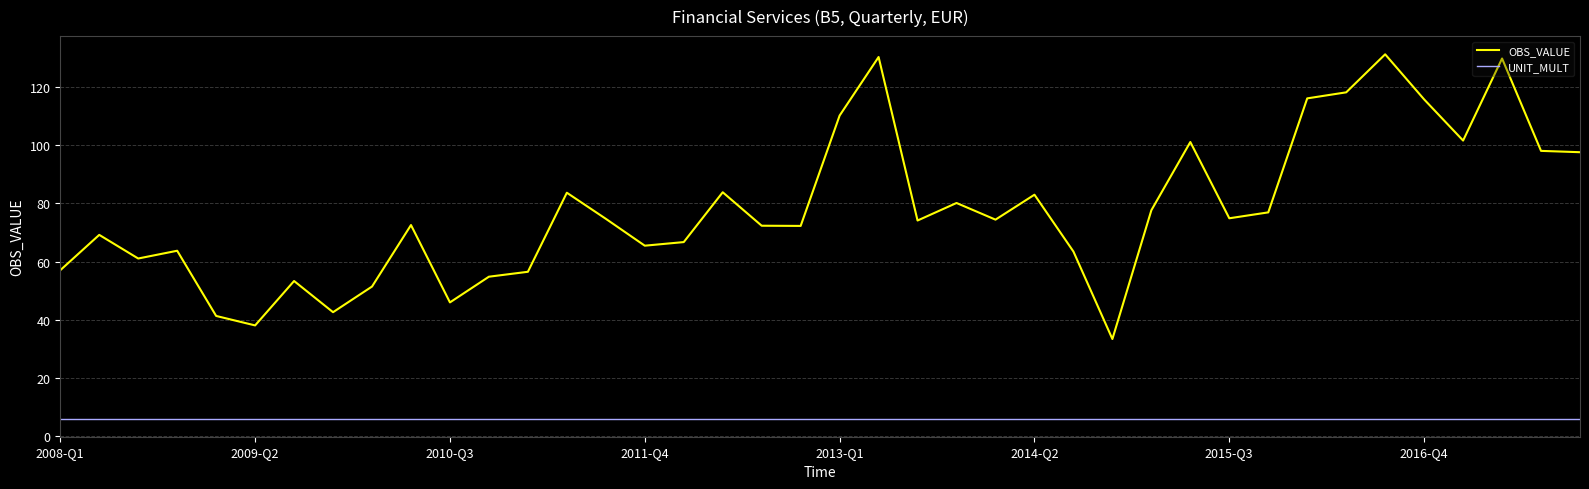

Which series has the largest total across all categories?

OBS_VALUE